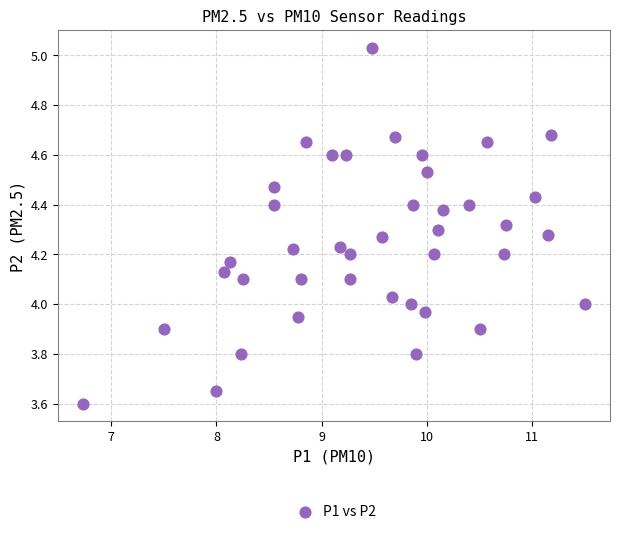

What is the range of X values (max minus min)?

4.8